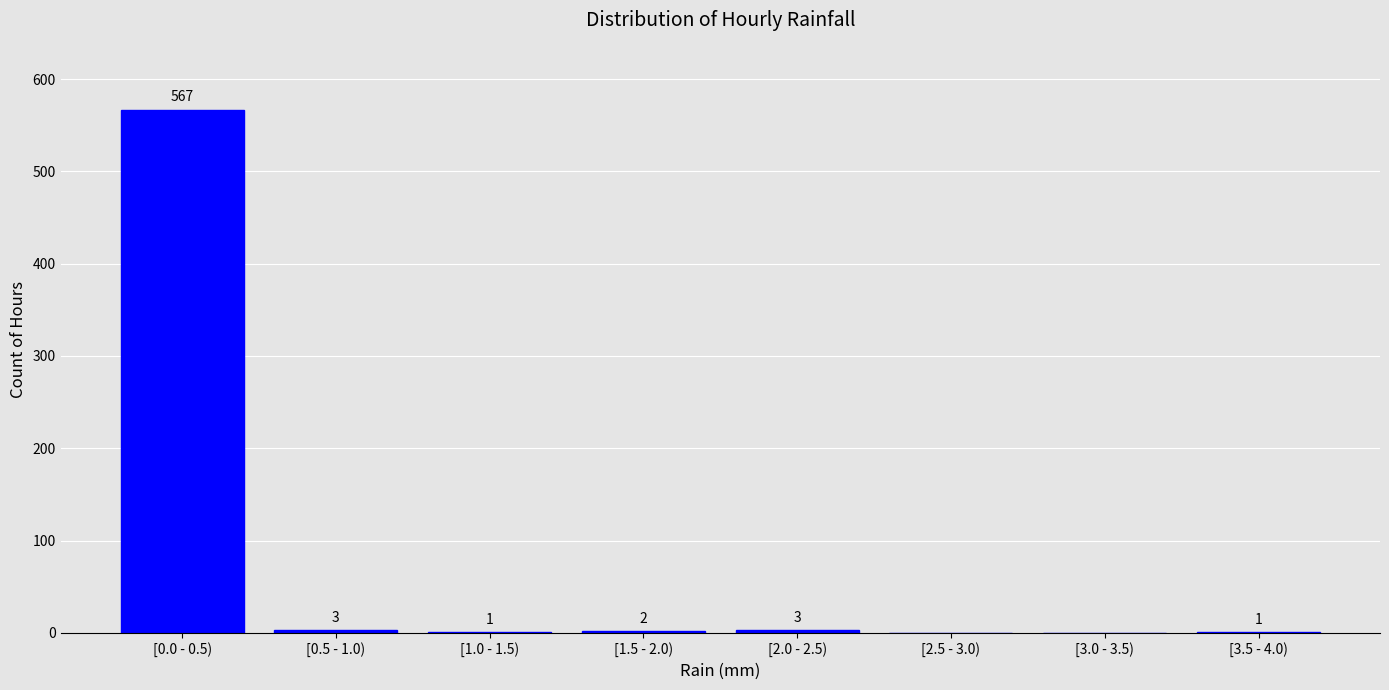

Reading left to right, transcribe all the data shown in this chart.

[0.0 - 0.5)=567	[0.5 - 1.0)=3	[1.0 - 1.5)=1	[1.5 - 2.0)=2	[2.0 - 2.5)=3	[2.5 - 3.0)=0	[3.0 - 3.5)=0	[3.5 - 4.0)=1